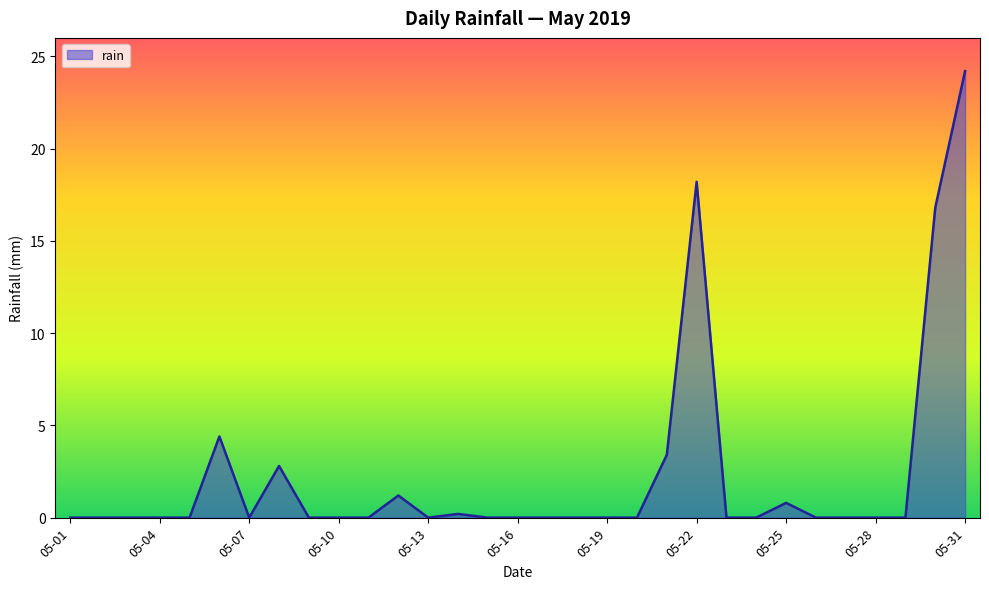

What is the maximum value shown in the chart?

24.2